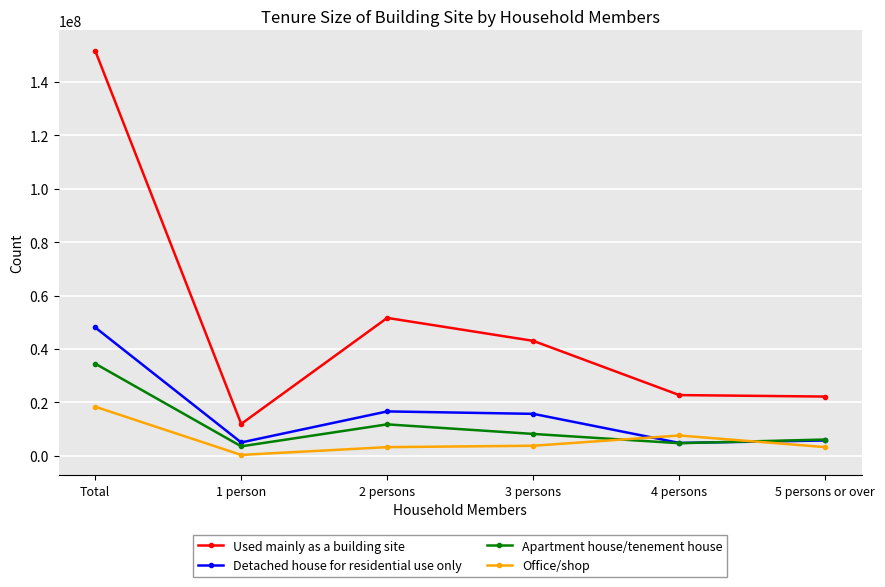

Is it true that Used mainly as a building site equals 8523618 at 5 persons or over?

False